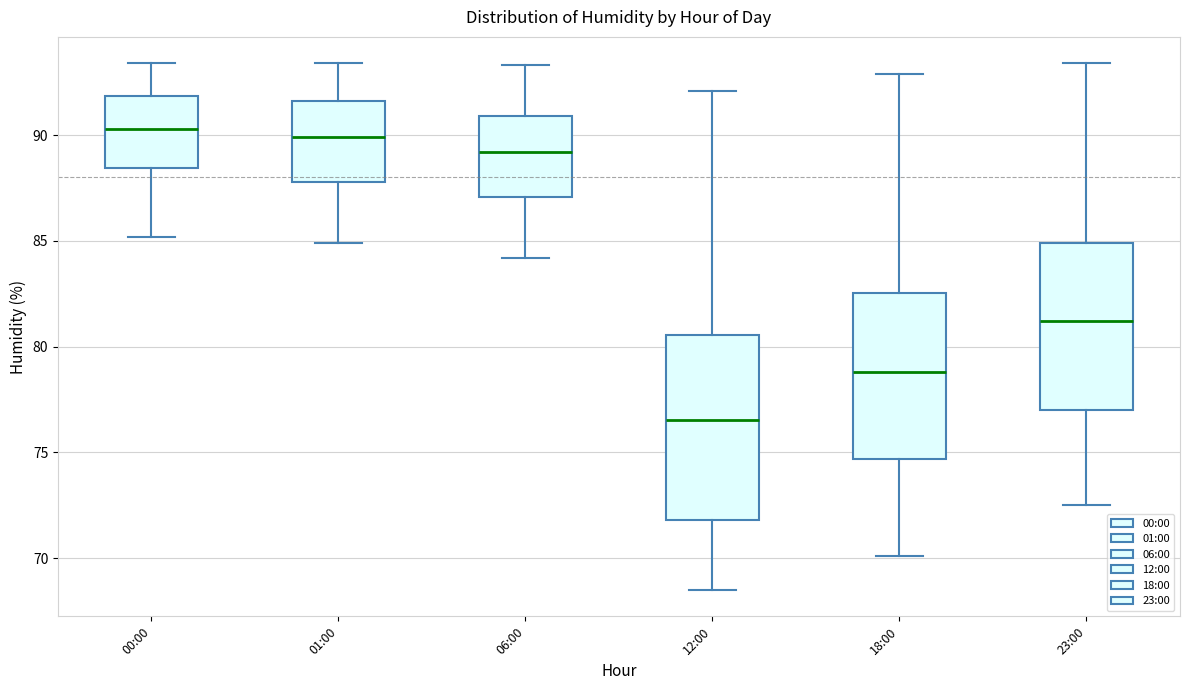

Reading left to right, transcribe this box plot: for each box, give where its median line is, the range the box spans, and where its two whiskers end, as read against the y-axis. The values are not printed on the chart, so give them approximately, as read against the axis.

00:00: median 90.5, box 88.5 to 92.0, whiskers 85.0 to 93.5
01:00: median 90.0, box 88.0 to 91.5, whiskers 85.0 to 93.5
06:00: median 89.0, box 87.0 to 91.0, whiskers 84.0 to 93.5
12:00: median 76.5, box 72.0 to 80.5, whiskers 68.5 to 92.0
18:00: median 79.0, box 74.5 to 82.5, whiskers 70.0 to 93.0
23:00: median 81.0, box 77.0 to 85.0, whiskers 72.5 to 93.5